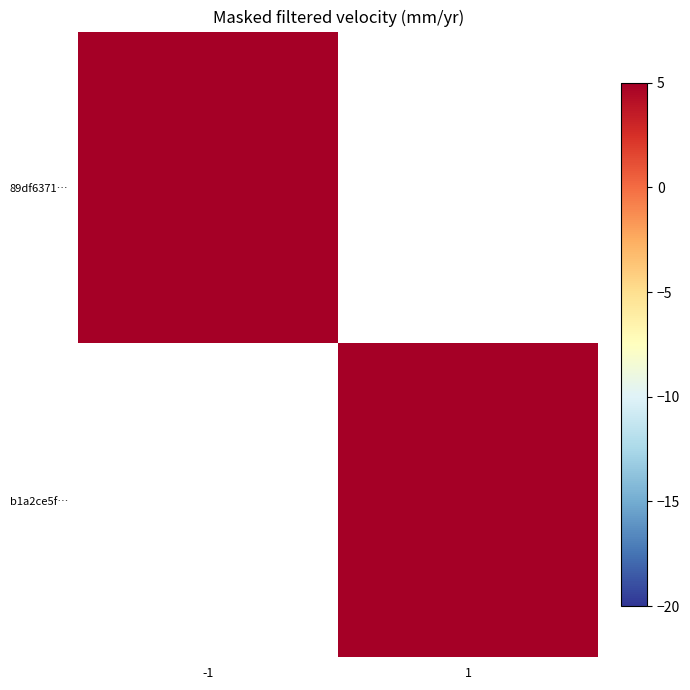

Which category has the highest value across all series?

-1